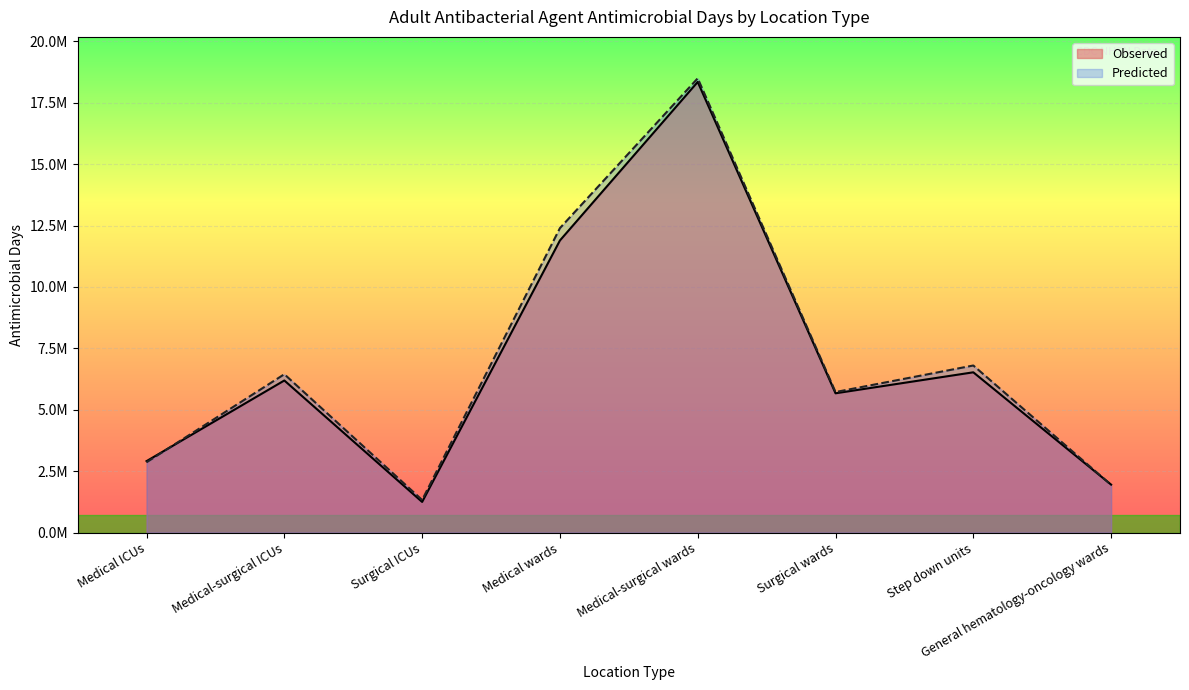

Count the number of categories in the chart.

8